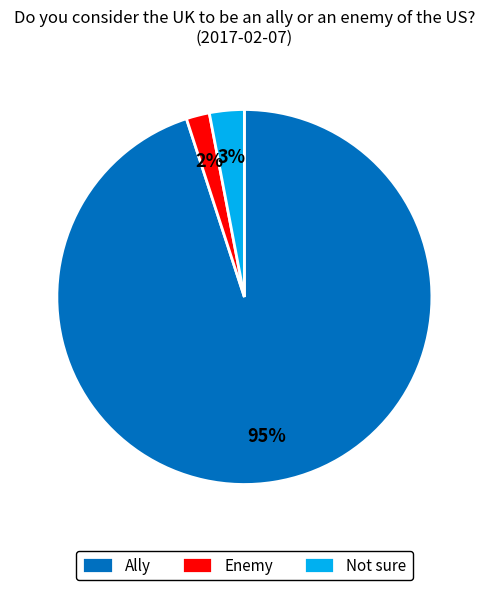

Is Ally the majority of the pie?

Yes